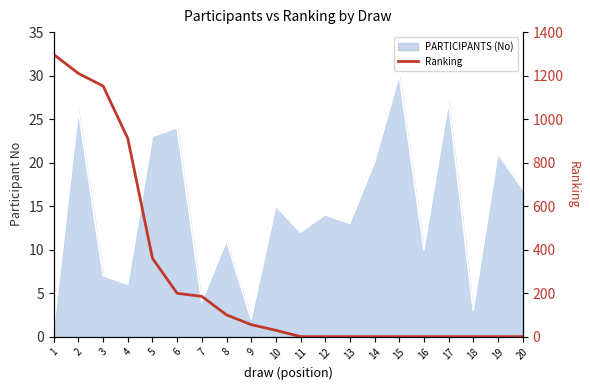

Reading right to left, list all the values displayed in this chart.

20=0	19=0	18=0	17=0	16=0	15=0	14=0	13=0	12=0	11=0	10=29	9=55	8=100	7=185	6=199	5=360	4=911	3=1152	2=1210	1=1297